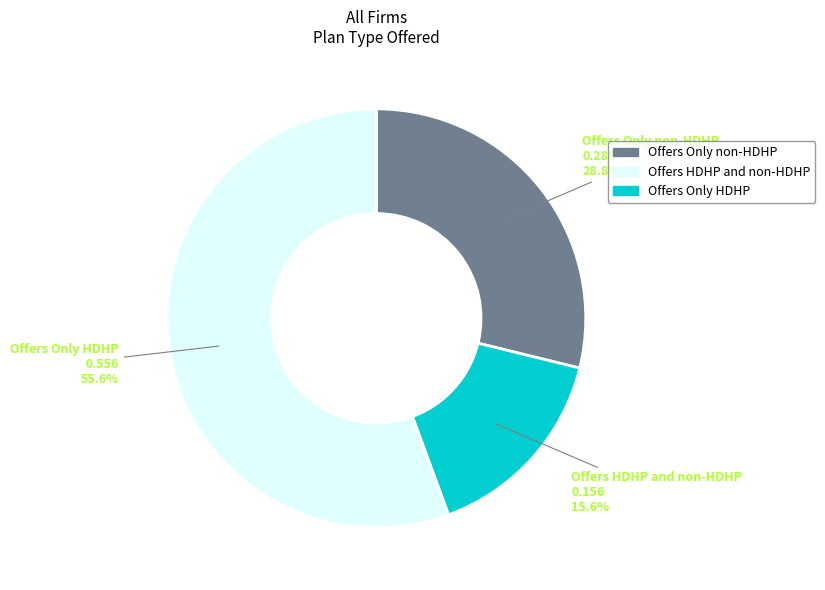

What percentage is NOT represented by Offers Only non-HDHP?

71.2%